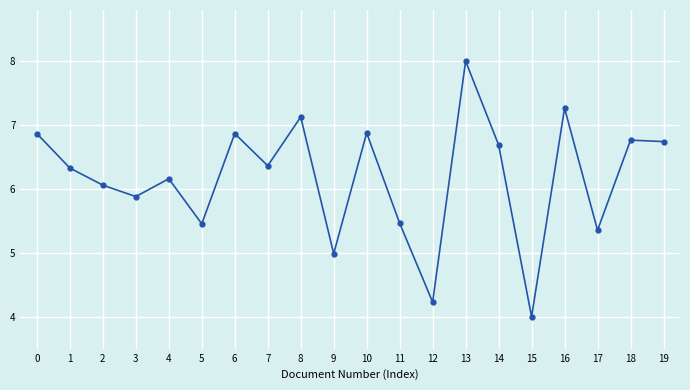

How many lines are shown in the chart?

1